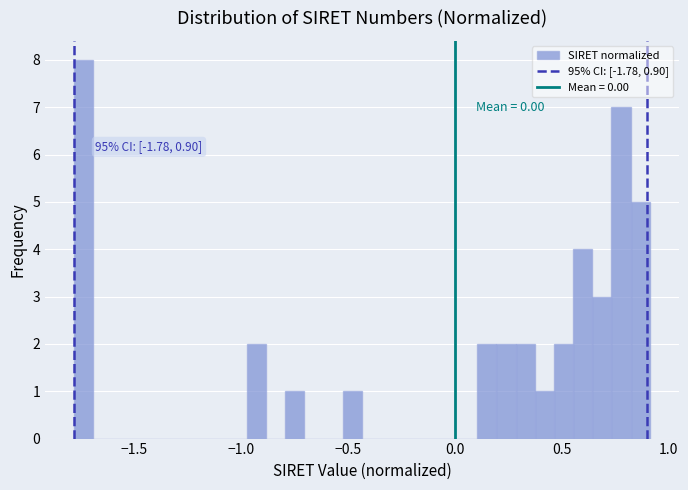

Around what value on the x-axis is the tallest bar? Give the approximate position of its centre, as read against the axis.

-1.75